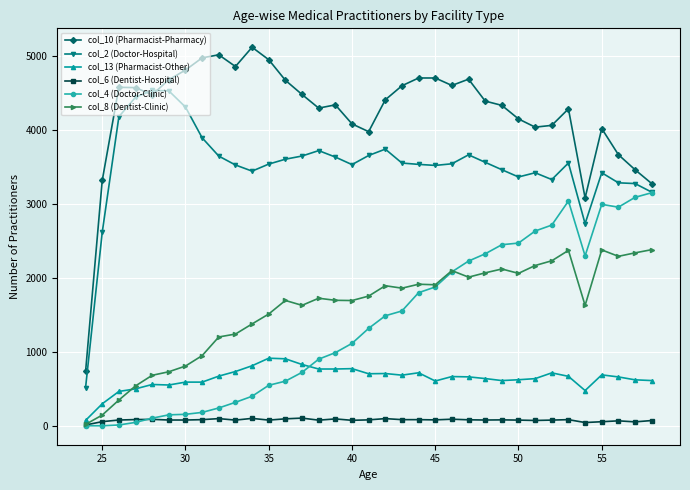

What is the maximum value shown in the chart?

5113